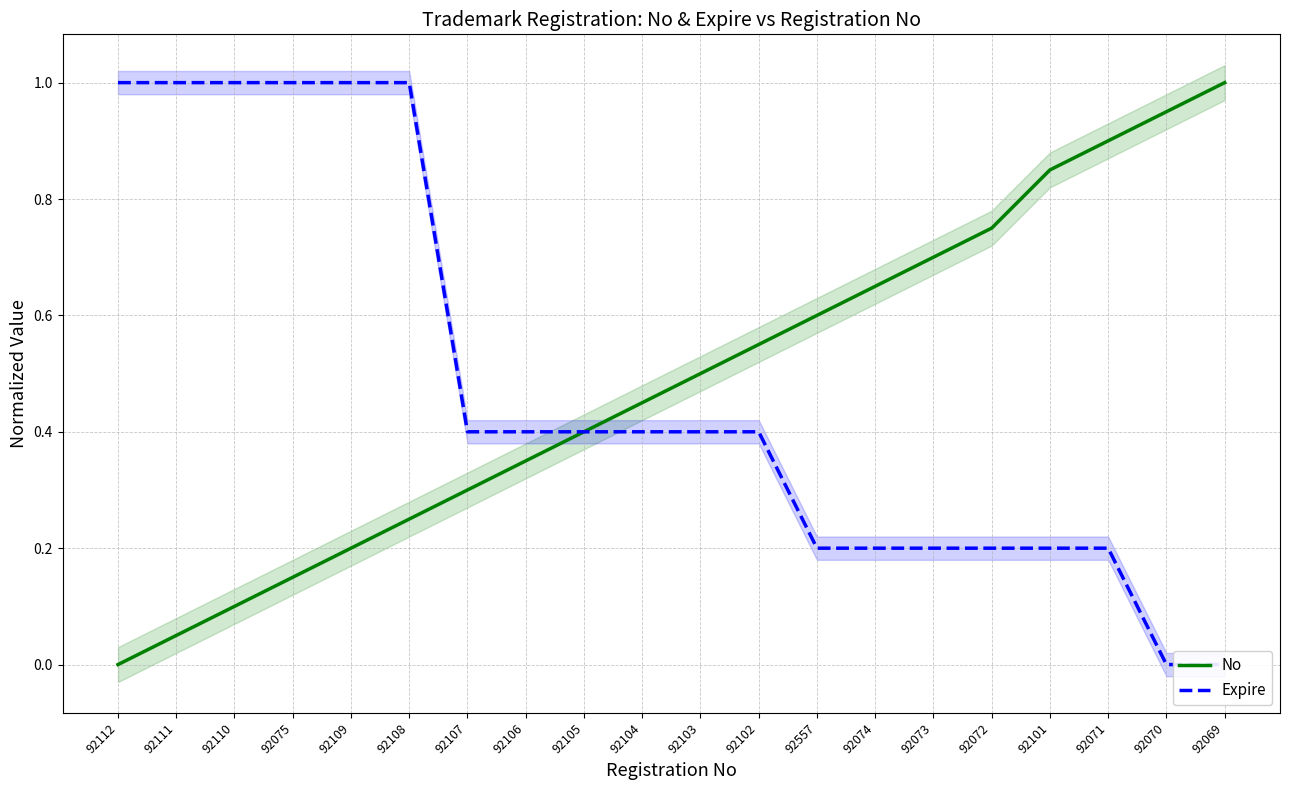

How many categories are shown in the chart?

20